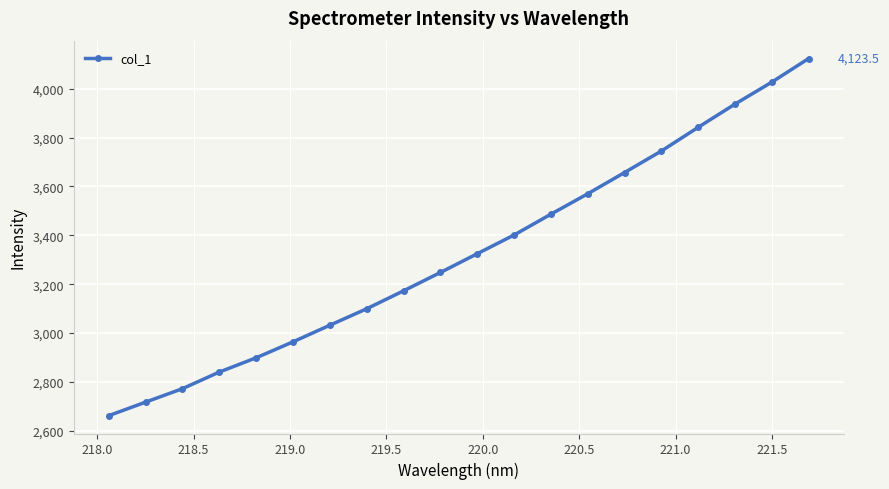

What is the greatest value displayed?

4123.5